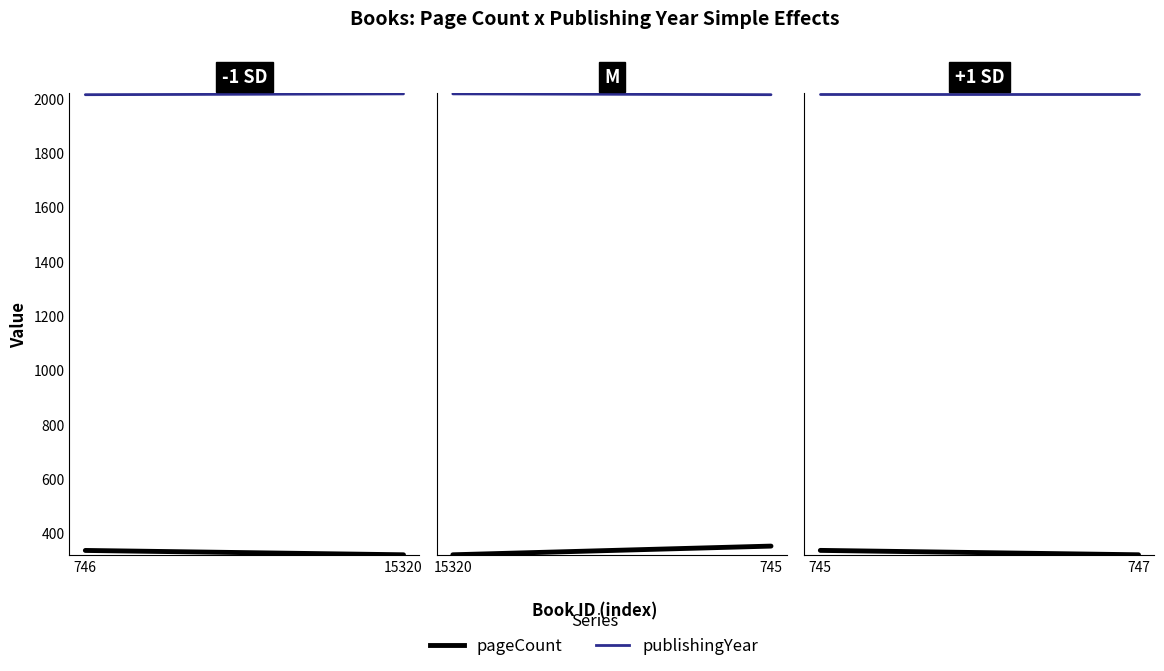

At 745, list the series in order from smallest to largest.

pageCount, publishingYear